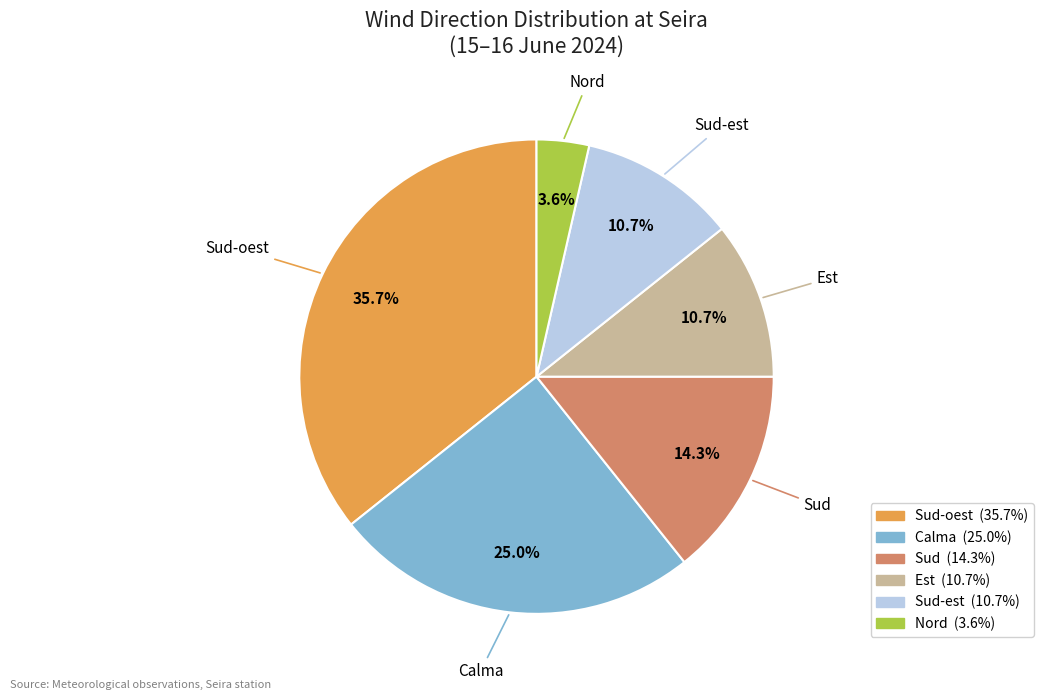

To the nearest percent, what is the average slice percentage?

17%